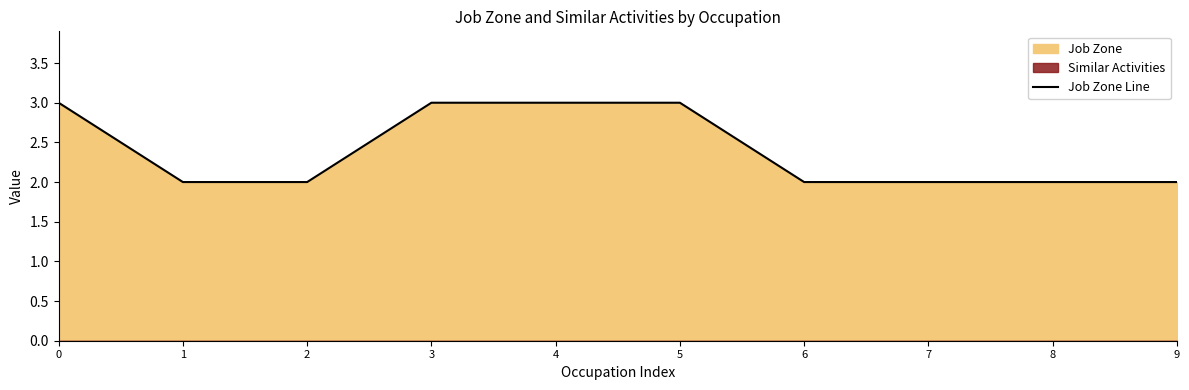

Reading left to right, what are all the values shown in this chart?

3	2	2	3	3	3	2	2	2	2